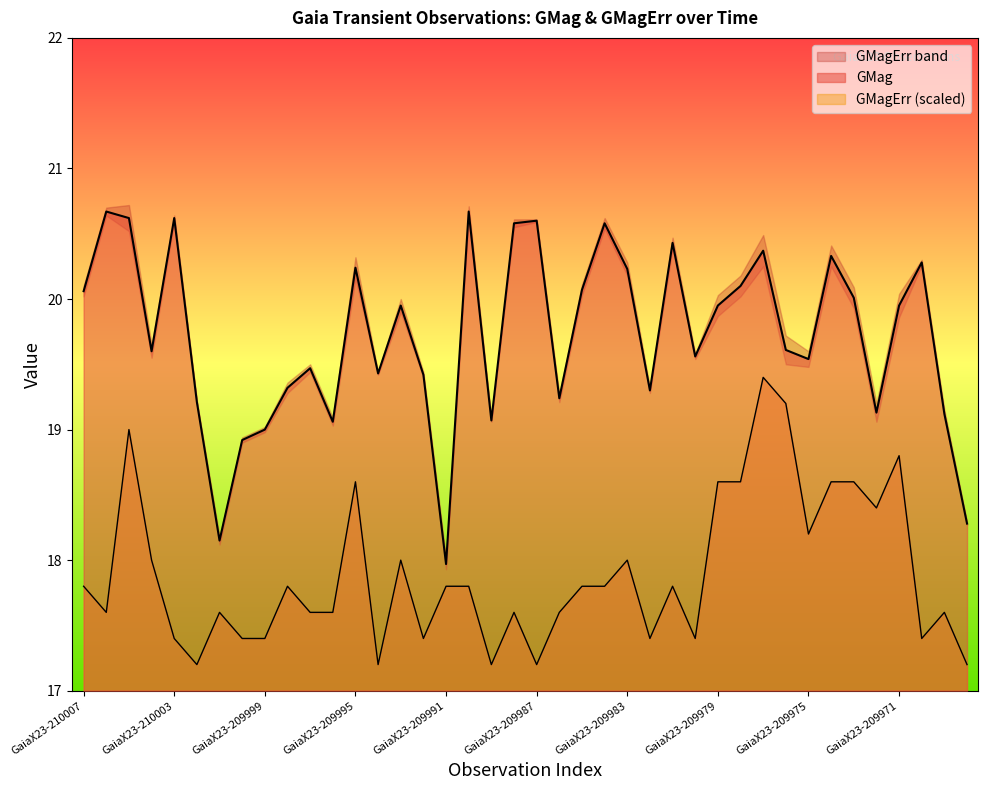

Which category has the highest value across all series?

GaiaX23-210006